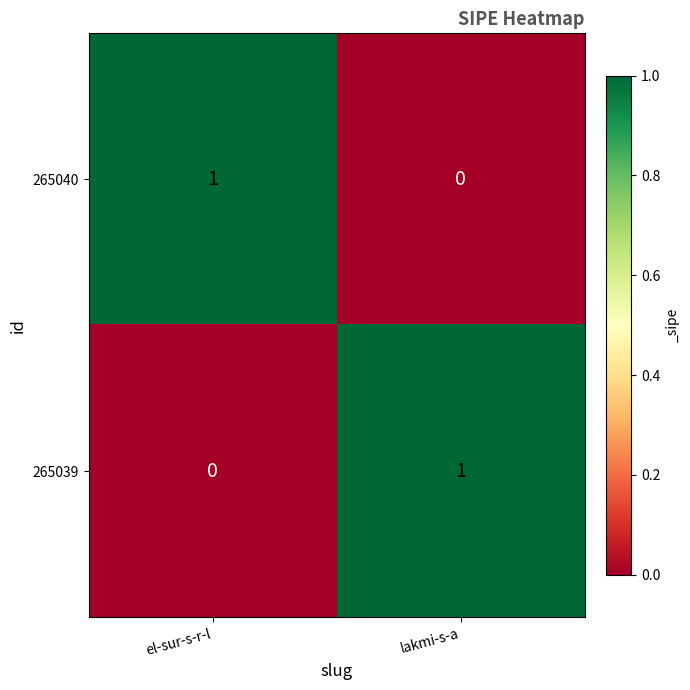

How many data points does each series have?

2